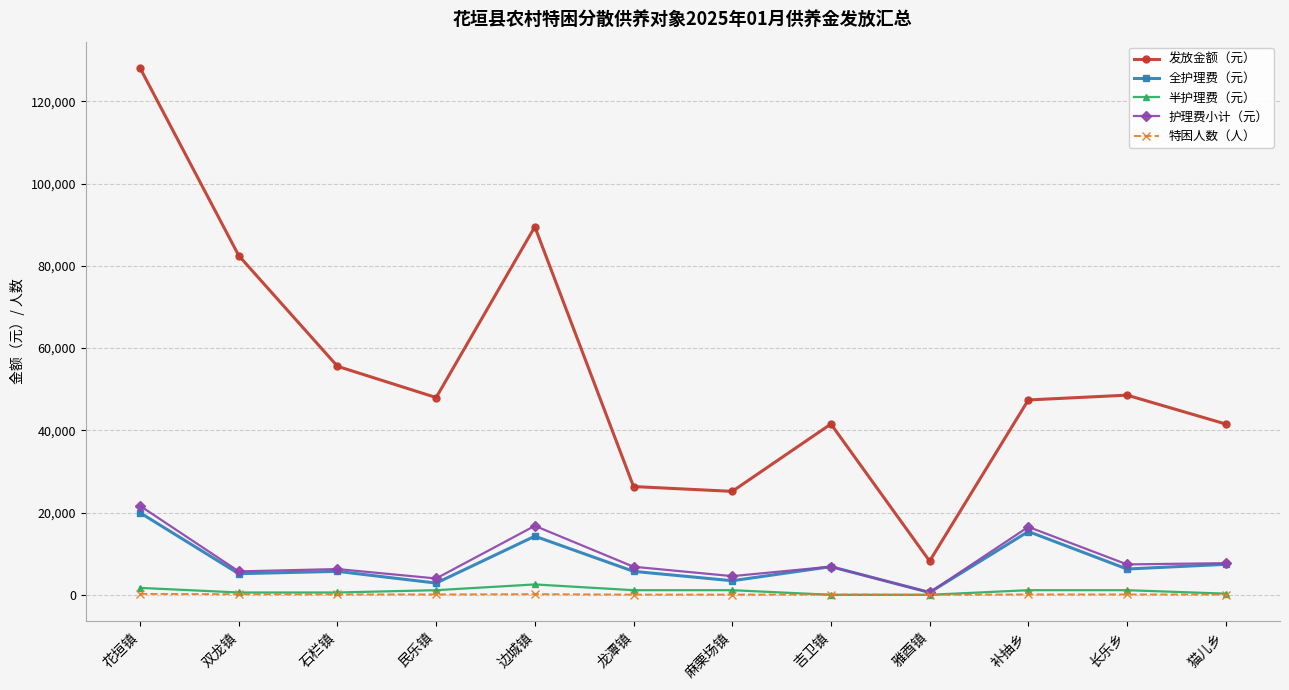

Read the 全护理费（元） value at 长乐乡, to the nearest 50.

6250